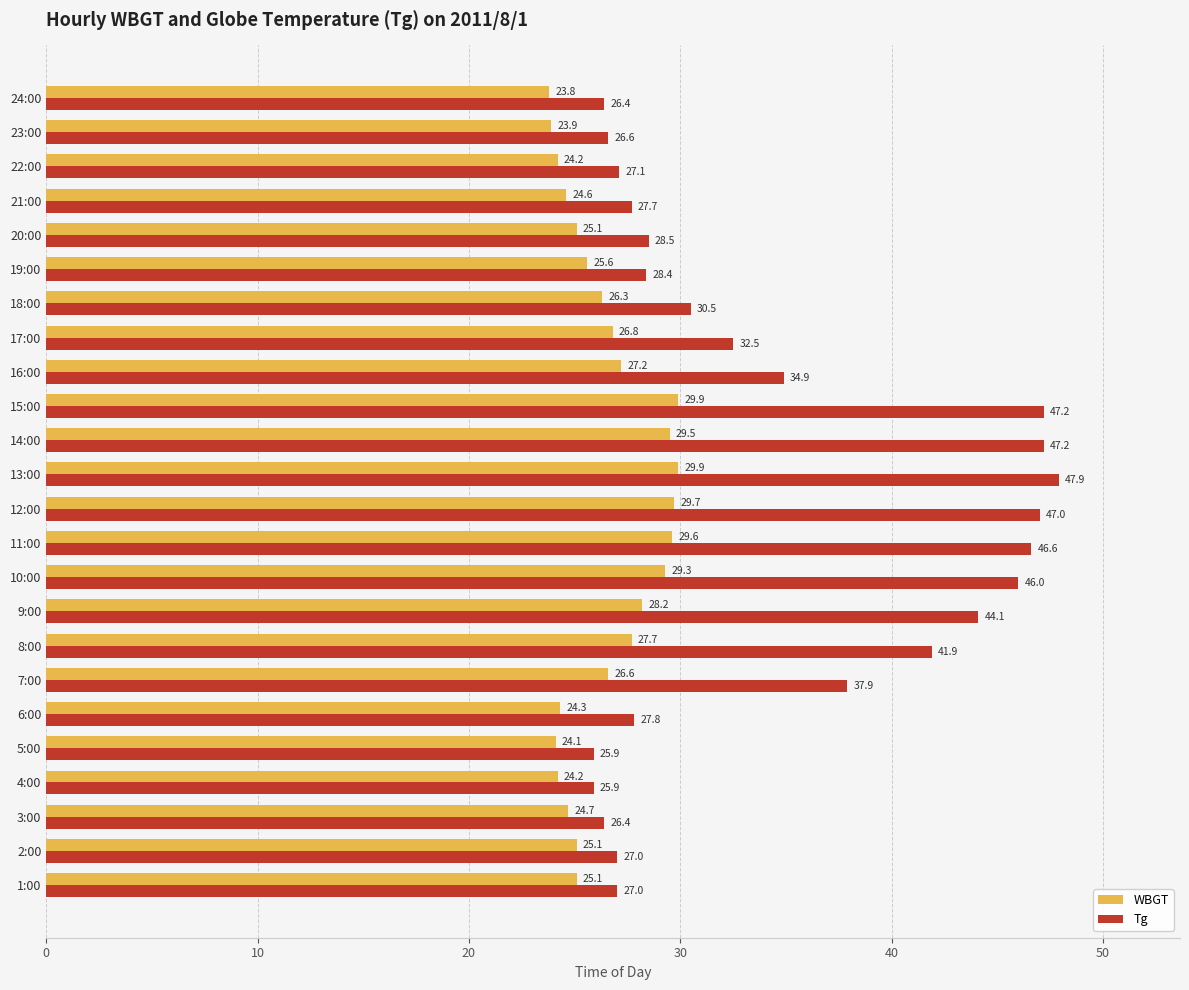

What is the difference between the maximum and second lowest values in the Tg series?

22.0